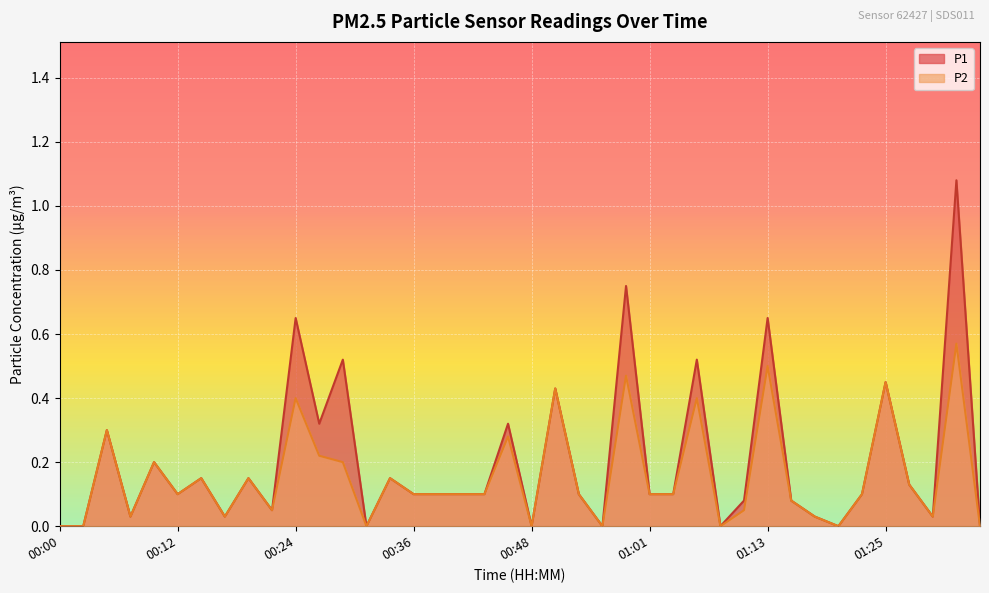

What is the sum of the P2 values at 00:22 and 01:10?

0.1